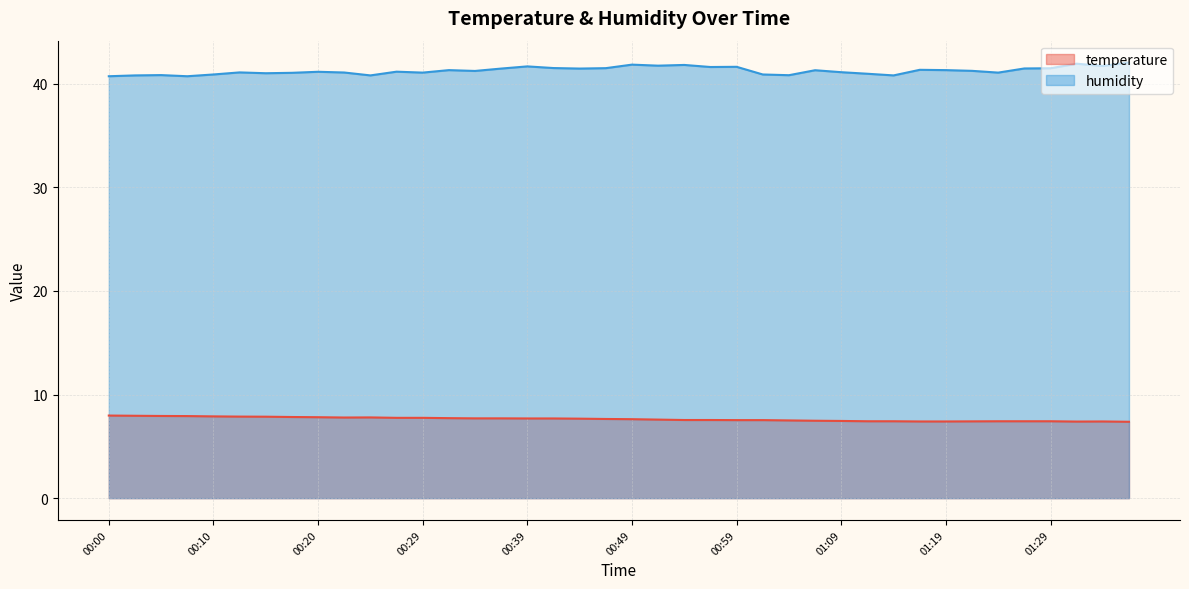

What is the label of the 10th point from the left?

00:22